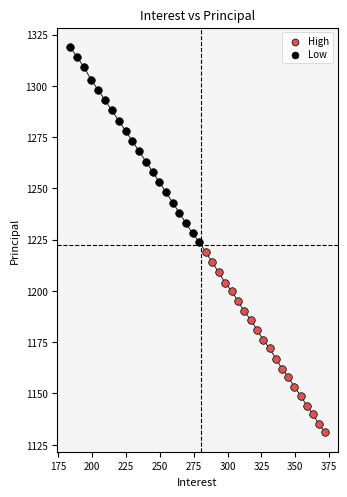

Which series reaches the maximum Y coordinate?

Low